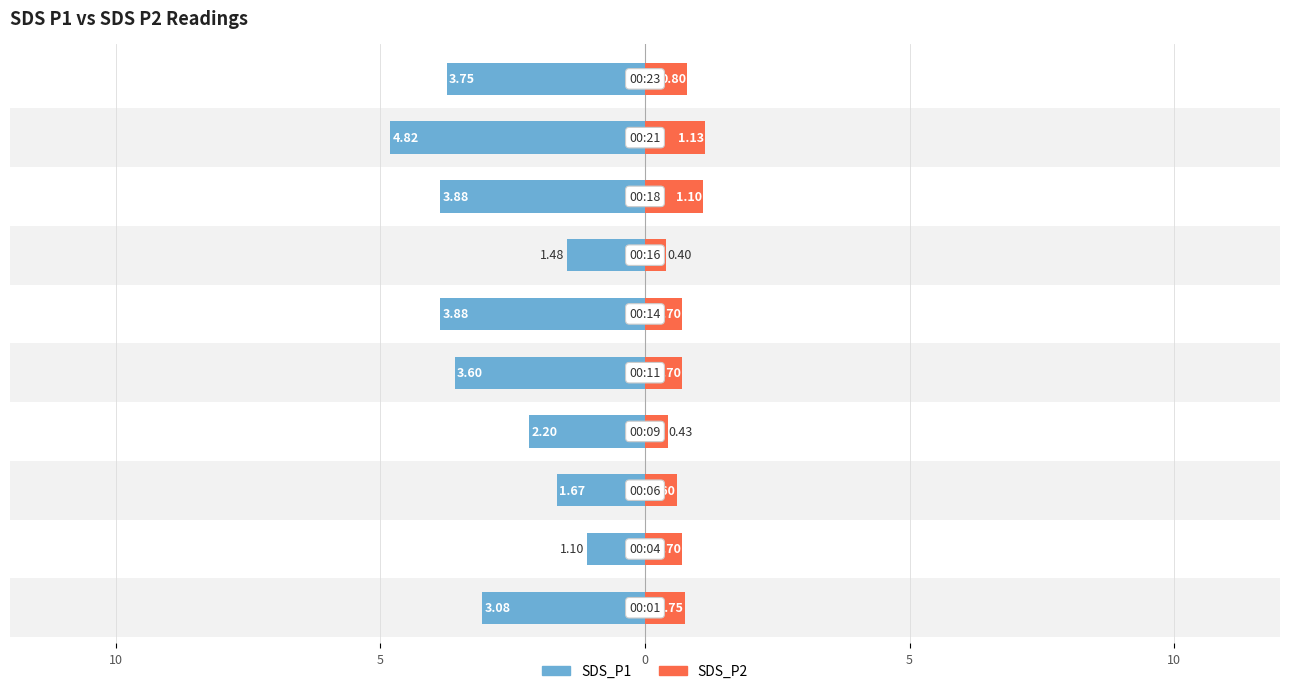

What is the average value of the SDS_P1 series?

-2.9